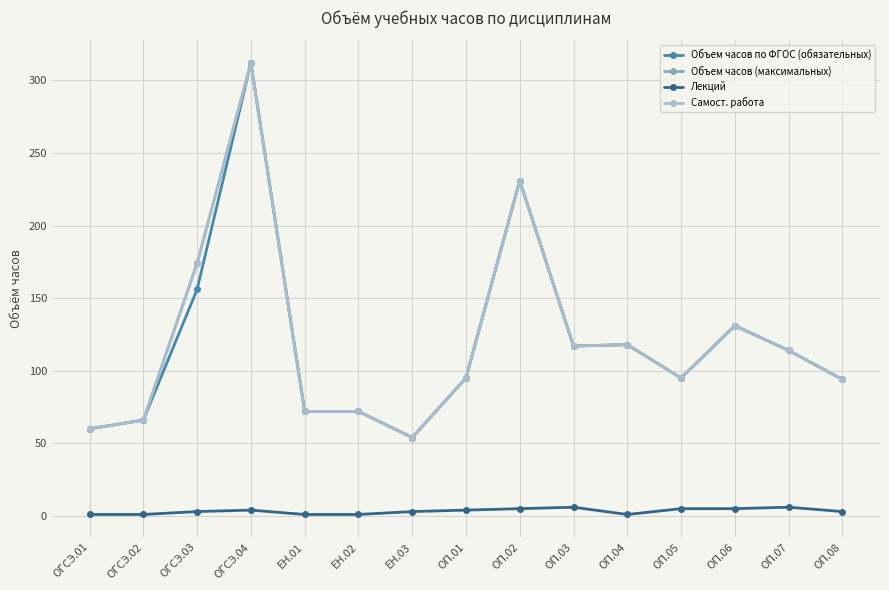

Is this an area chart (filled region under the line)?

No